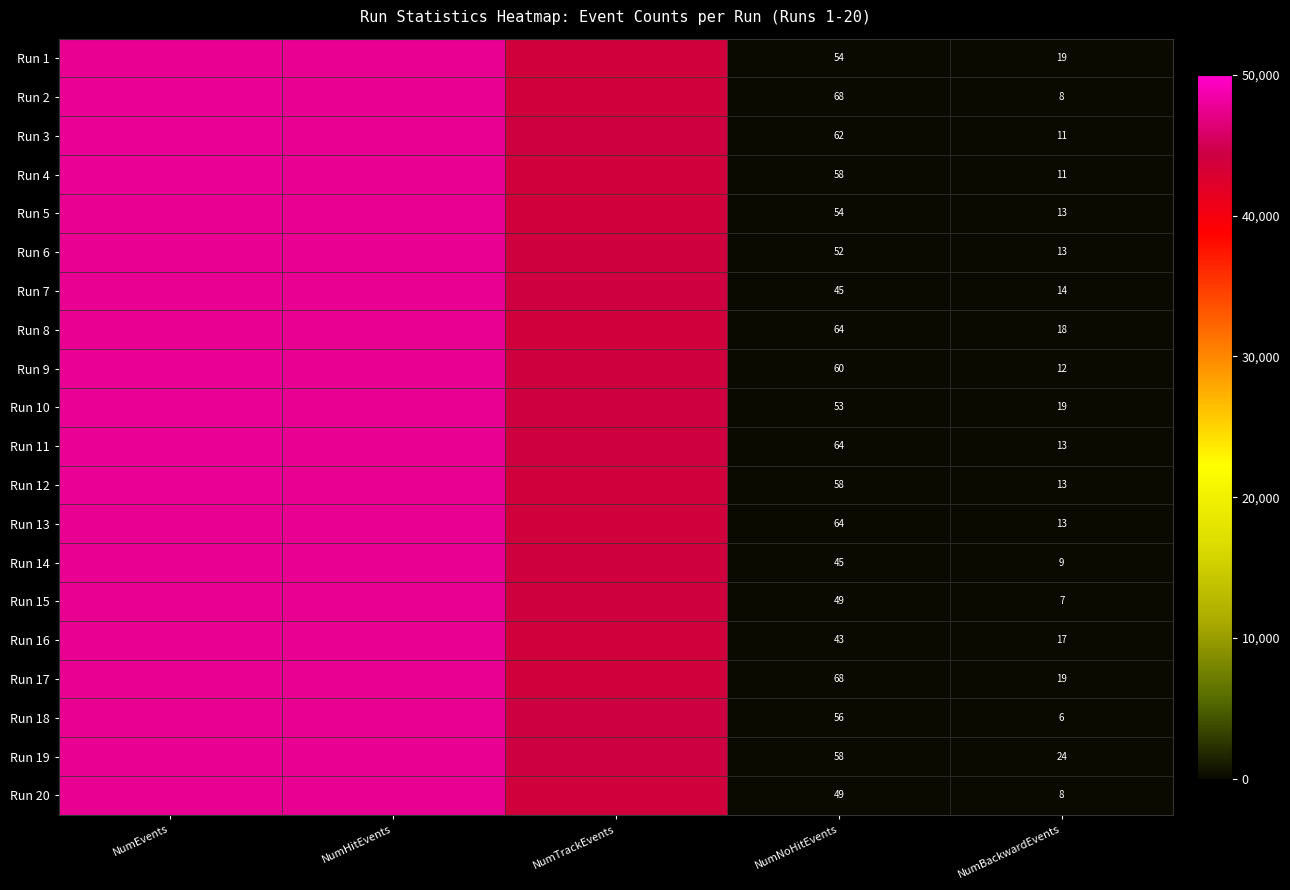

How many categories are shown in the chart?

5